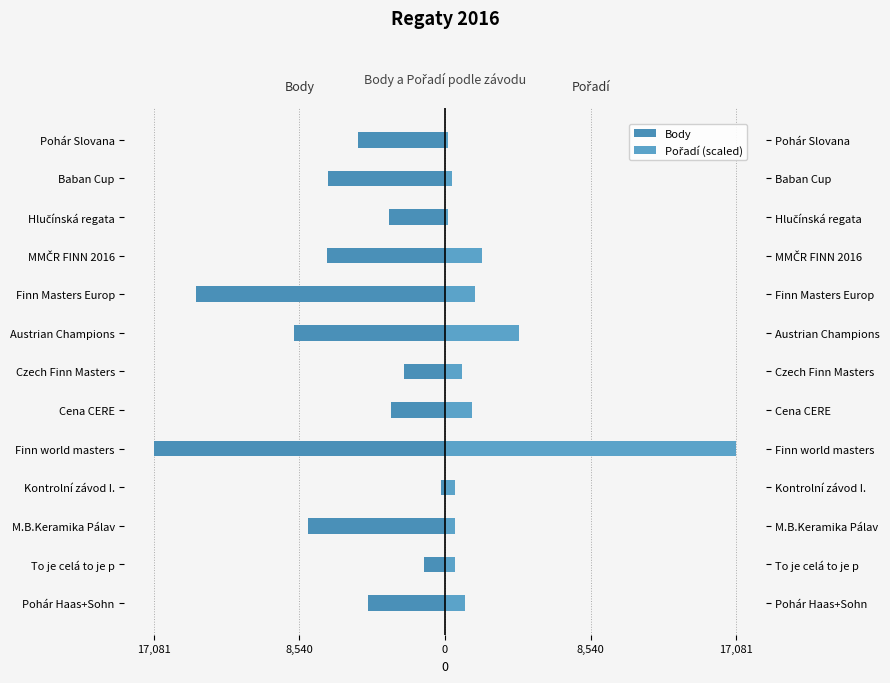

Reading right to left, what are all the values shown in this chart?

Body: -5108.0	-6832.0	-3303.0	-6937.0	-14571.0	-8836.0	-2400.0	-3172.0	-17081.0	-226.0	-8033.0	-1206.0	-4515.0
Pořadí (scaled): 196.3	392.7	196.3	2159.7	1767.0	4319.3	981.7	1570.7	17081.0	589.0	589.0	589.0	1178.0